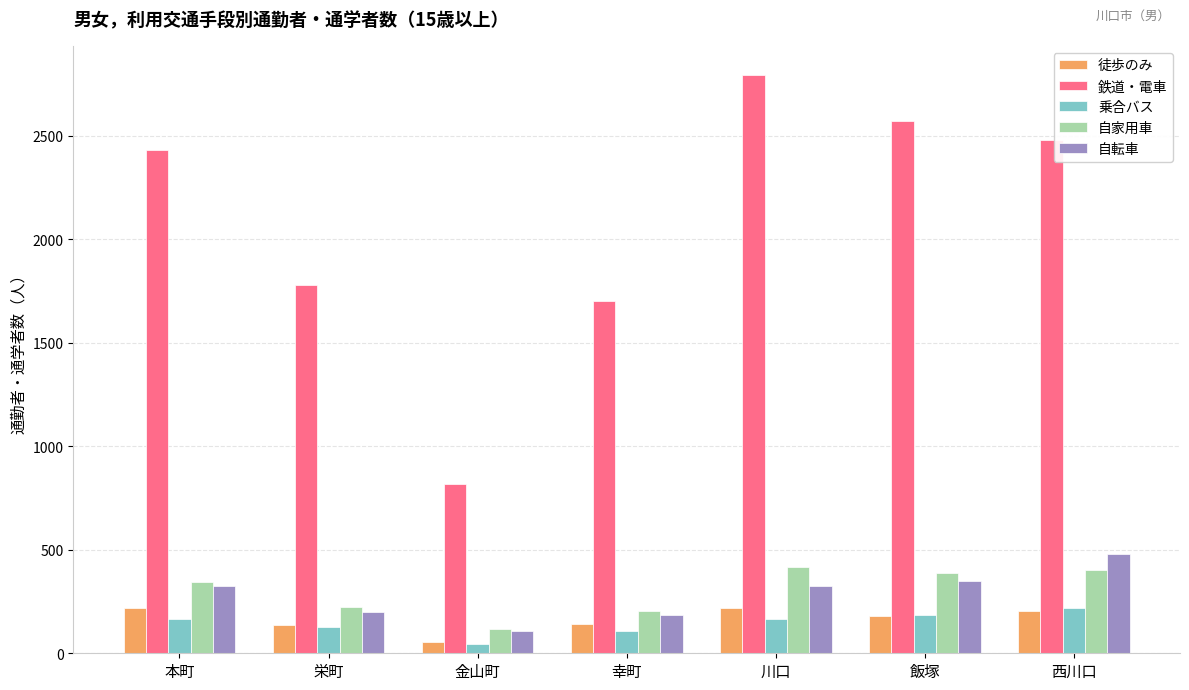

What is the difference between the maximum and second lowest values in the 自転車 series?

297